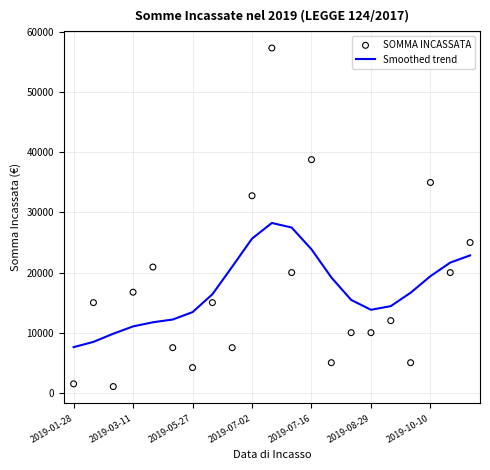

Which series has the largest total across all categories?

Smoothed trend